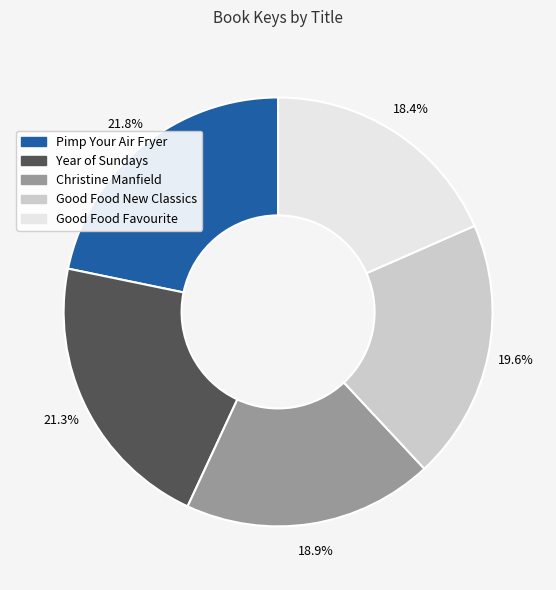

Is there any slice that represents more than half of the pie?

No